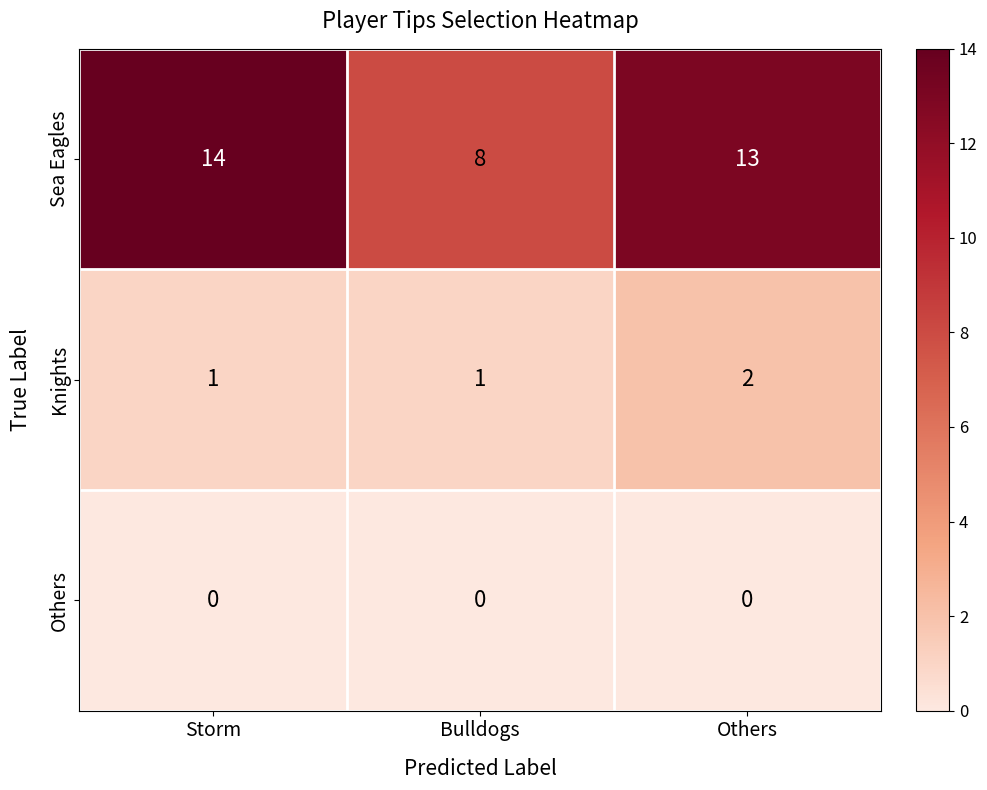

What is the total value across all series at Bulldogs?

9